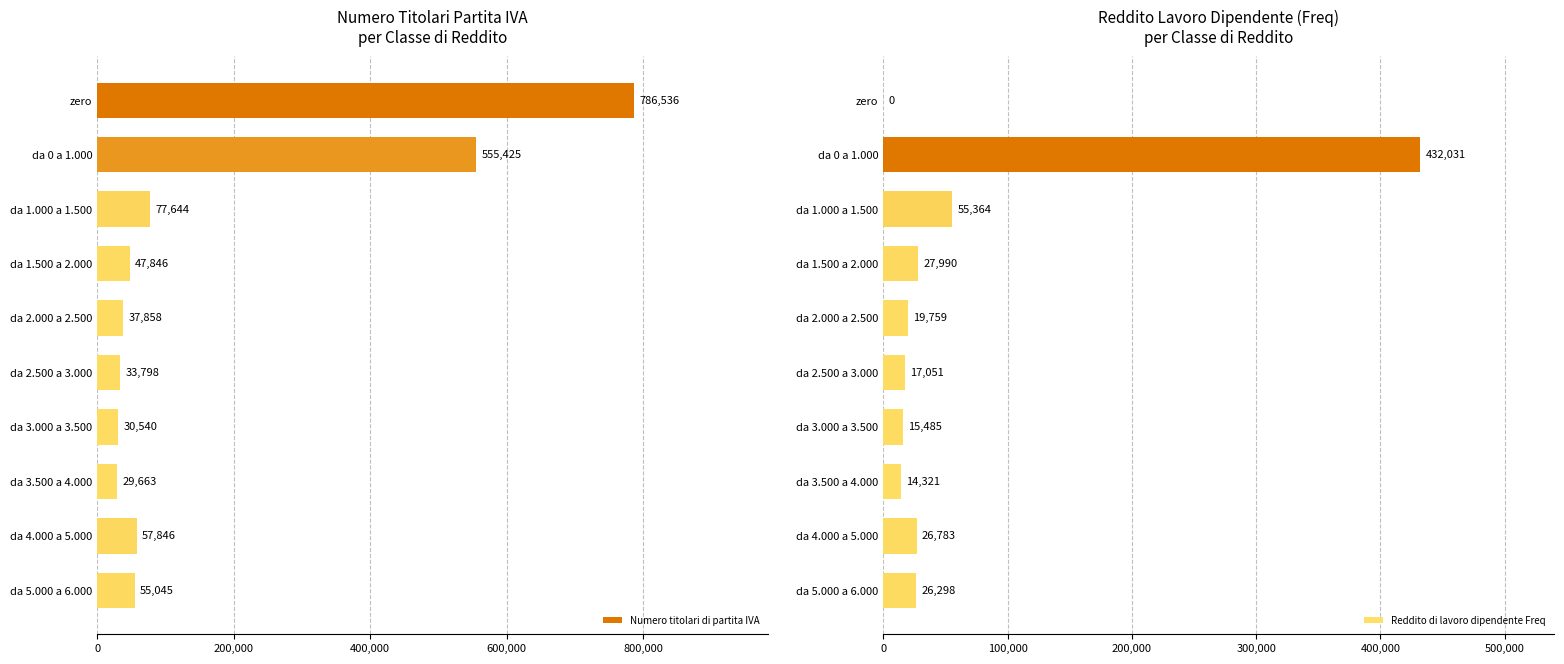

The Numero titolari di partita IVA series shows 20746 at da 1.000 a 1.500. True or false?

False